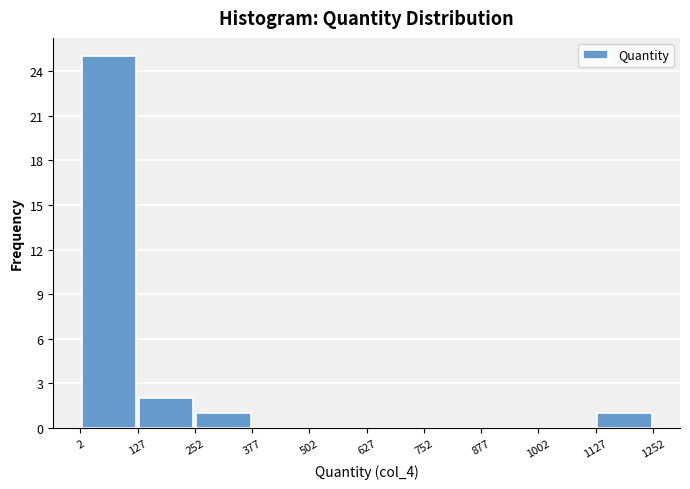

Reading left to right, transcribe this chart: for each bar, give the range it covers on the x-axis and its height. The values are not printed on the chart, so give them approximately, as read against the axis.

2 to 127: 25
127 to 252: 2
252 to 377: 1
377 to 502: 0
502 to 627: 0
627 to 752: 0
752 to 877: 0
877 to 1002: 0
1002 to 1127: 0
1127 to 1252: 1